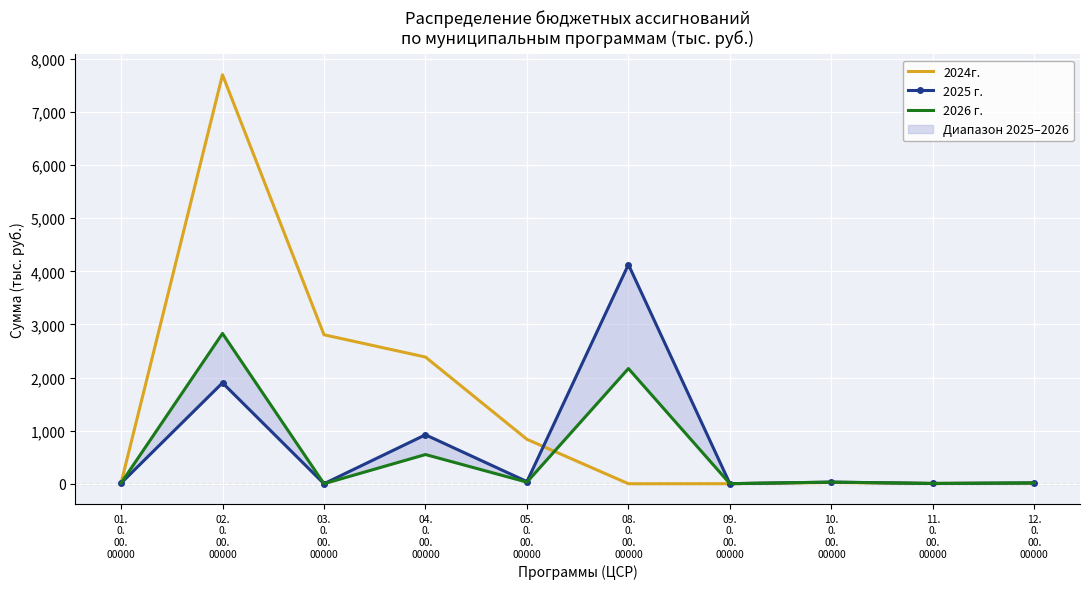

What is the difference between the maximum and minimum values in the 2024г. series?

7702.4